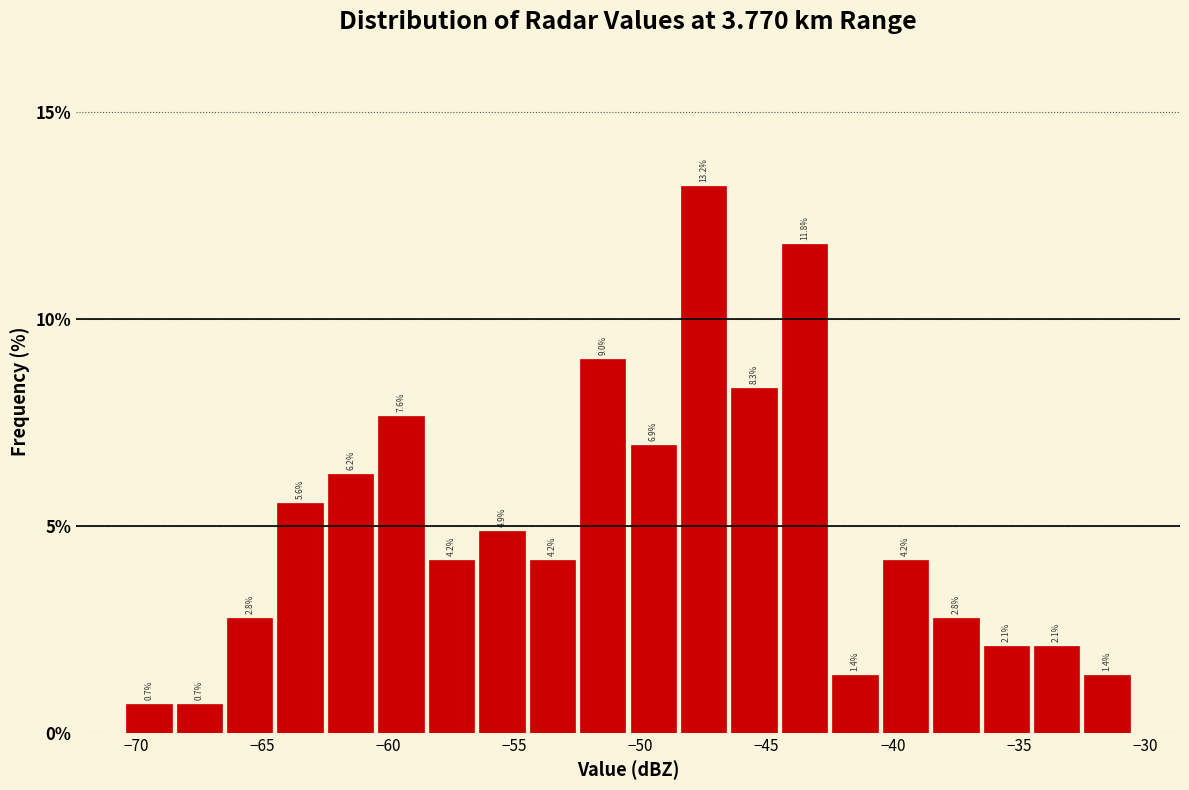

How tall is the bar that spans -36.5 to -34.5 on the x-axis?

2.1